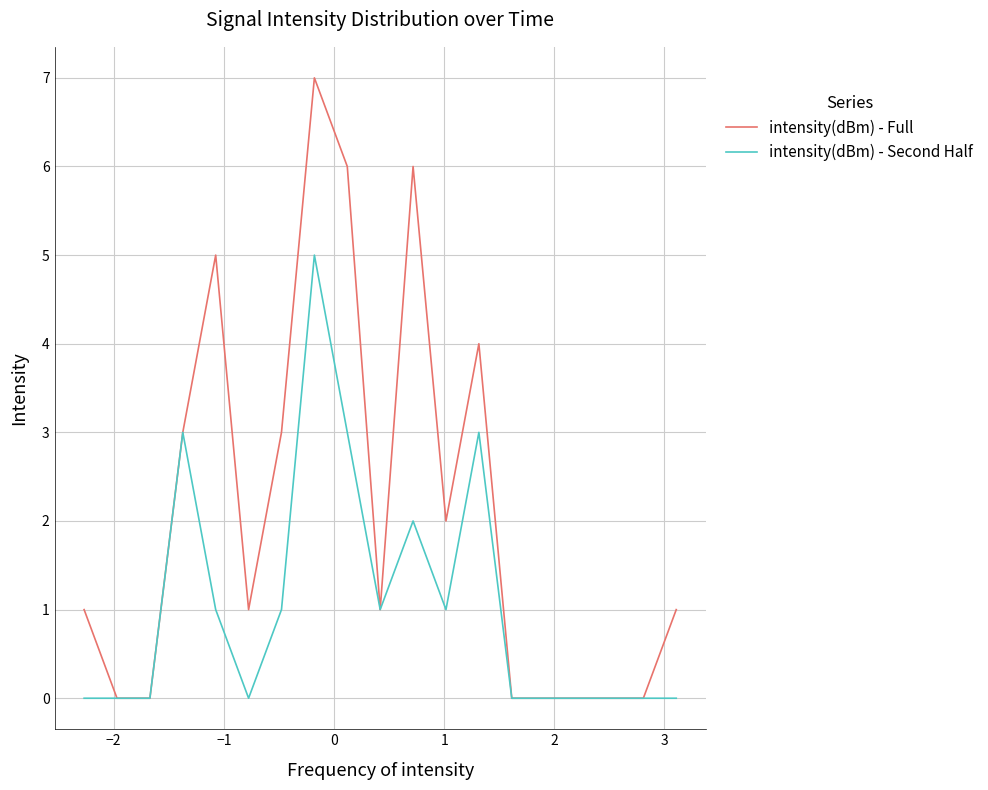

Rank the series by their maximum value, from lowest to highest.

intensity(dBm) - Second Half, intensity(dBm) - Full